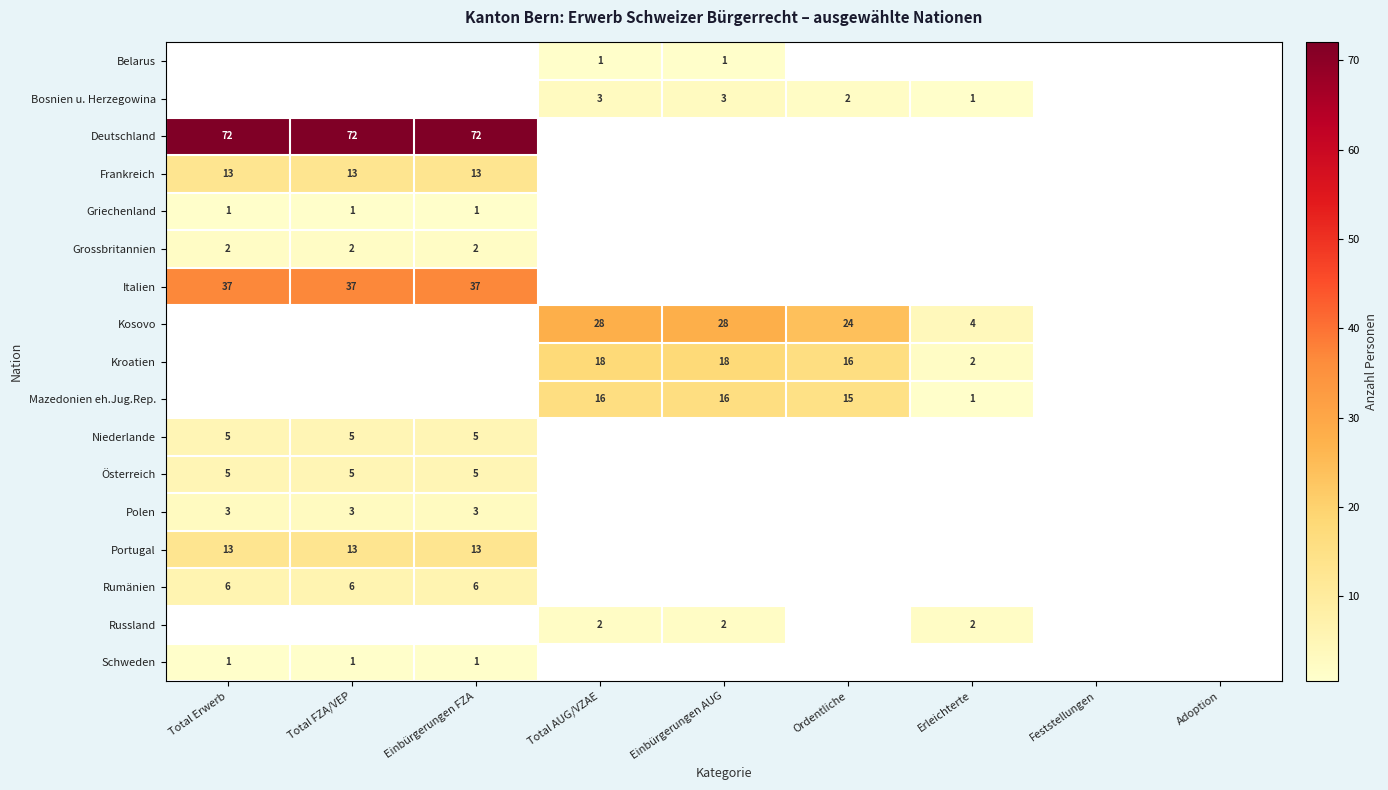

The value of Italien at Einbürgerungen FZA is 37. True or false?

True